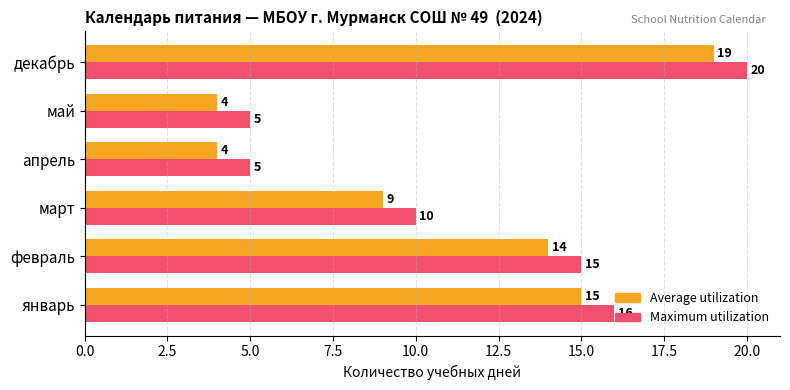

List the series in order of their peak value, highest first.

Maximum utilization, Average utilization